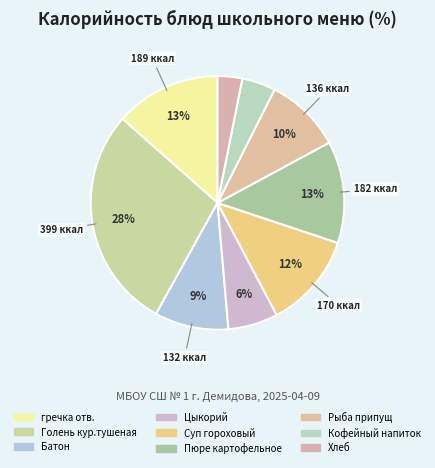

Which has a higher value, Голень кур.тушеная or Хлеб?

Голень кур.тушеная